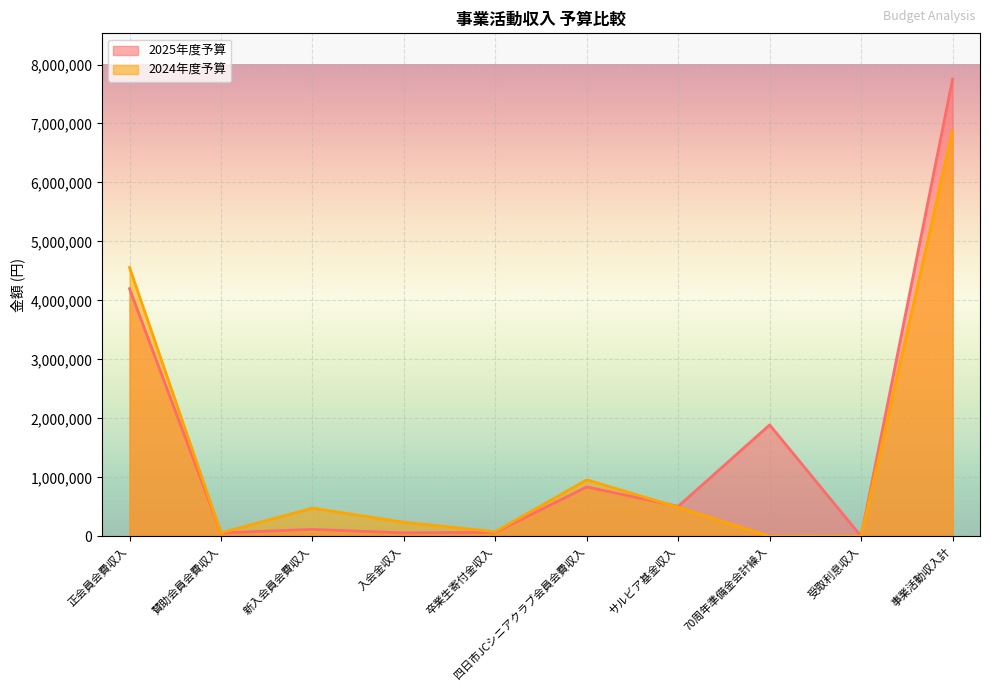

True or false: 2024年度予算 has more than 1 interior local peaks.

True